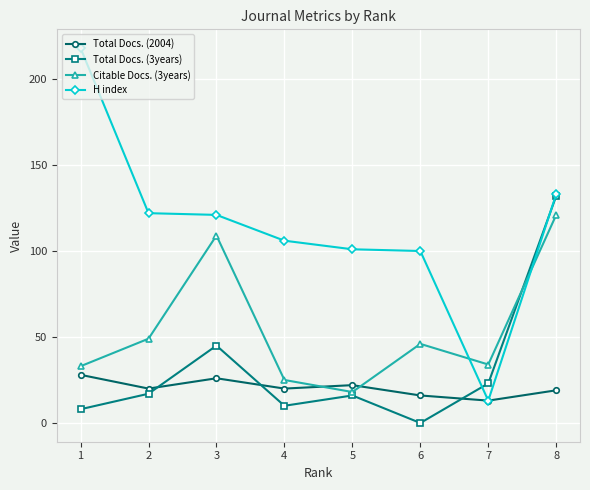

What value does the Total Docs. (2004) series have at 6, to the nearest 10?

20